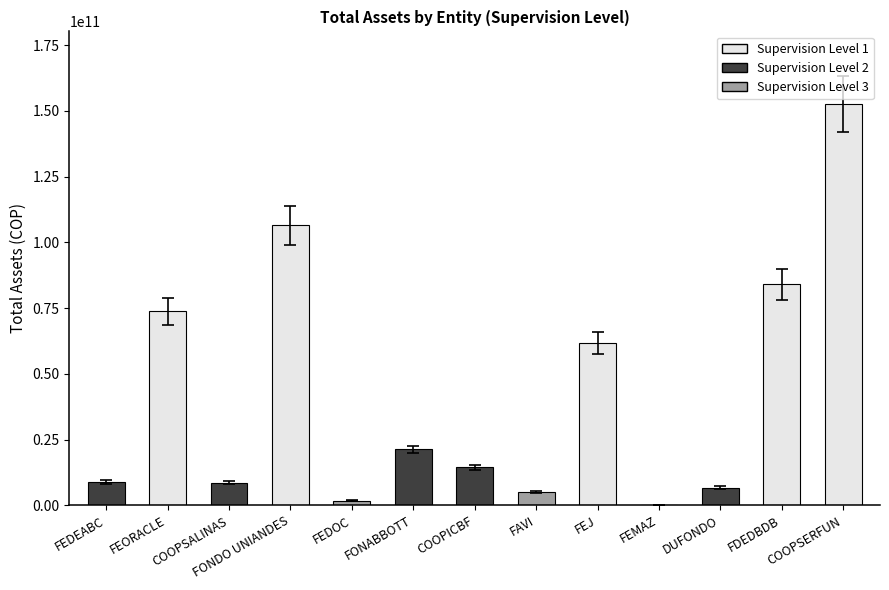

What is the average value?

39037113190.2